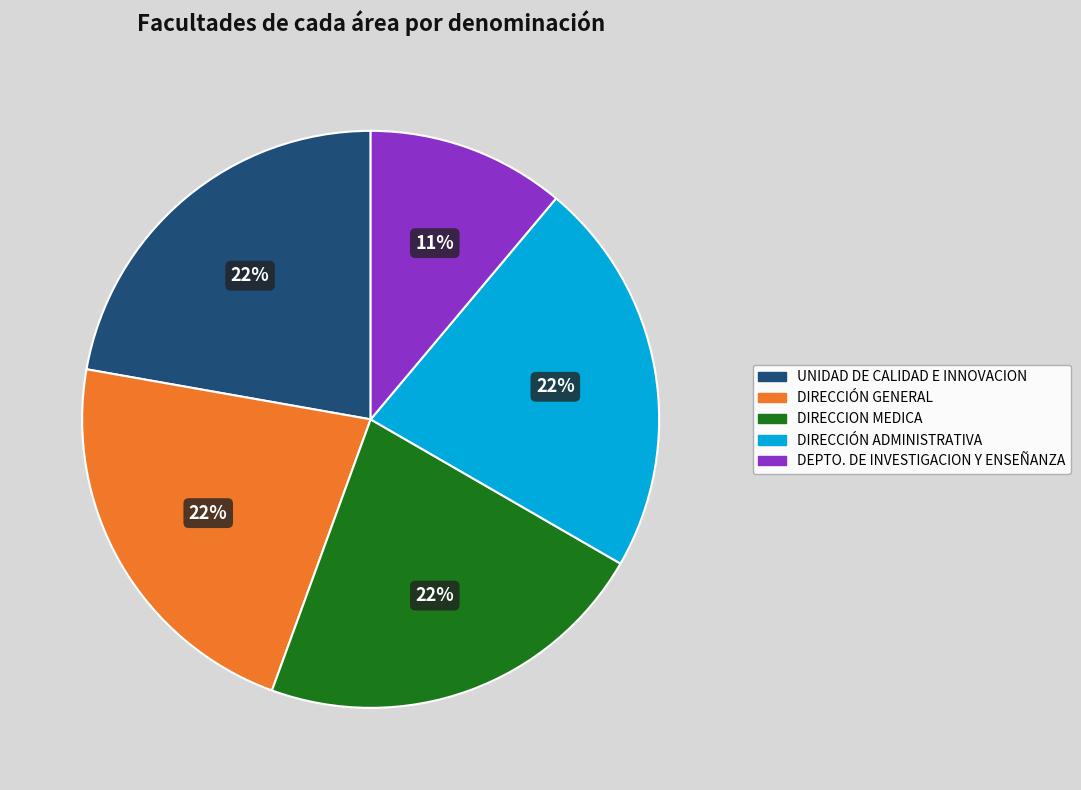

Which has a higher value, DEPTO. DE INVESTIGACION Y ENSEÑANZA or DIRECCIÓN ADMINISTRATIVA?

DIRECCIÓN ADMINISTRATIVA